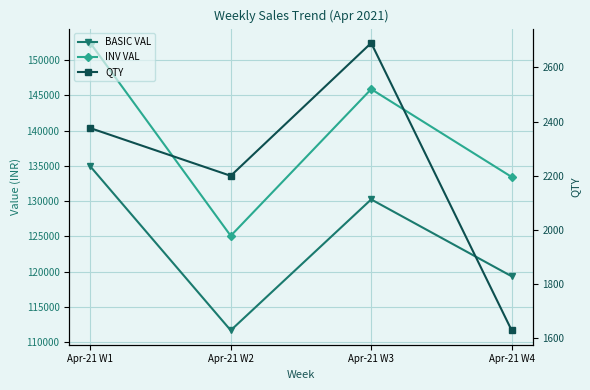

What is the difference between the maximum and minimum values in the INV VAL series?

27362.5